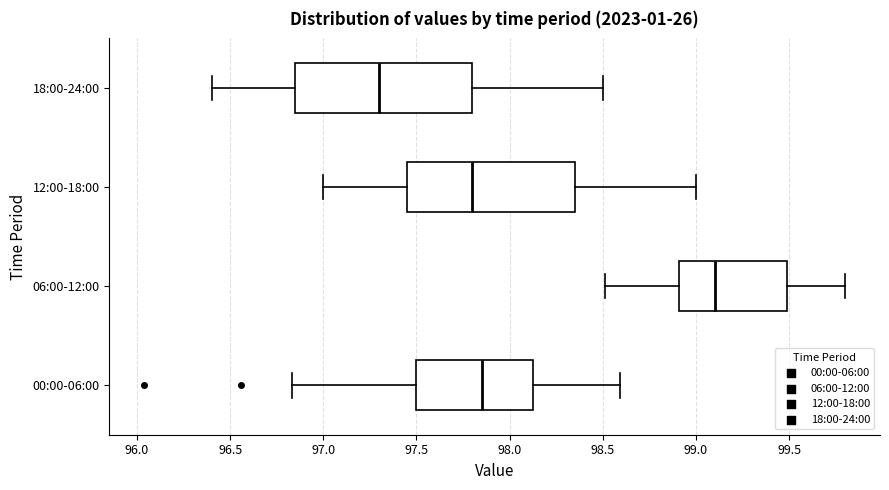

Reading bottom to top, transcribe this box plot: for each box, give where its median line is, the range the box spans, and where its two whiskers end, as read against the x-axis. The values are not printed on the chart, so give them approximately, as read against the axis.

00:00-06:00: median 97.85, box 97.50 to 98.15, whiskers 96.85 to 98.60
06:00-12:00: median 99.10, box 98.90 to 99.50, whiskers 98.50 to 99.80
12:00-18:00: median 97.80, box 97.45 to 98.35, whiskers 97.00 to 99.00
18:00-24:00: median 97.30, box 96.85 to 97.80, whiskers 96.40 to 98.50